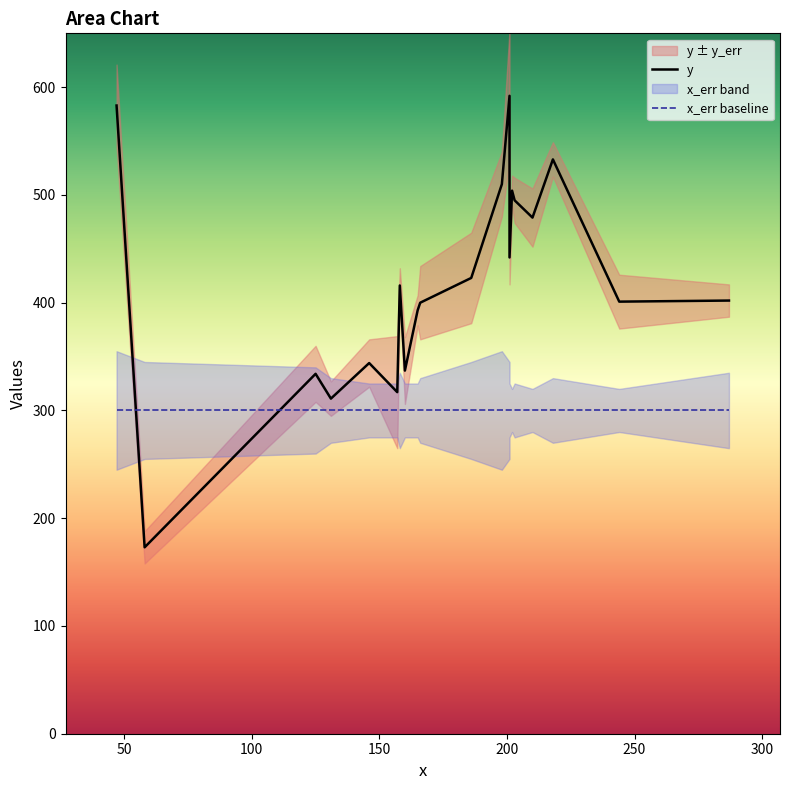

Which series changed the most between 203 and 131?

y